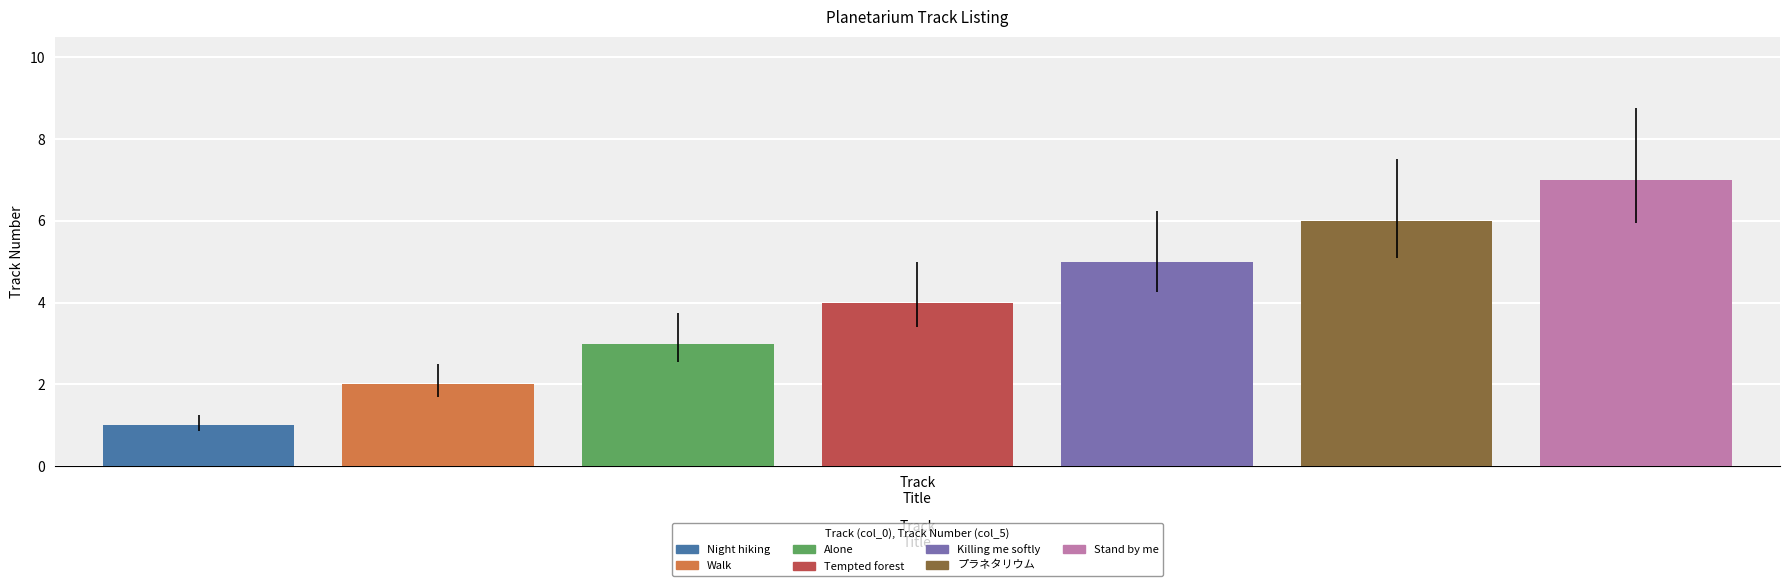

What are all the series names shown in the legend?

Night hiking, Walk, Alone, Tempted forest, Killing me softly, プラネタリウム, Stand by me